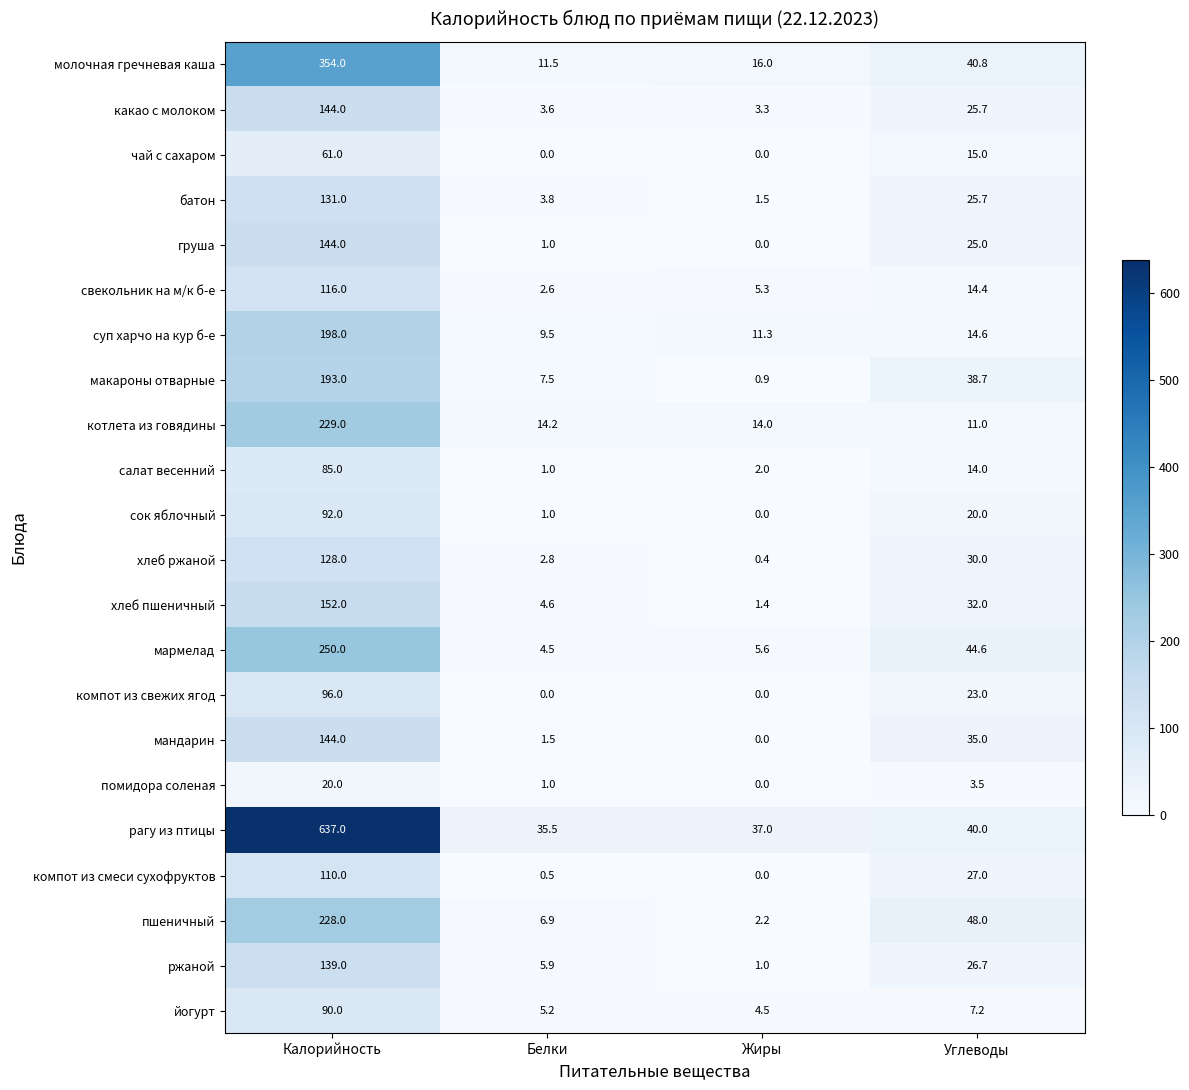

Count the number of data series in this chart.

22